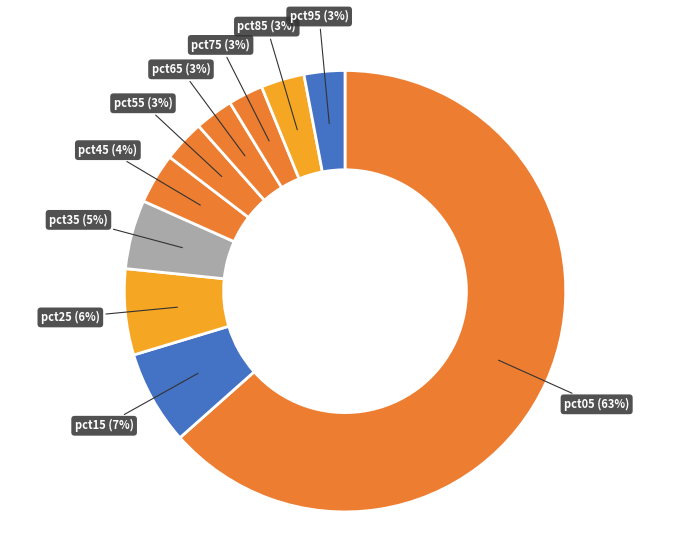

How many segments does this pie chart have?

10